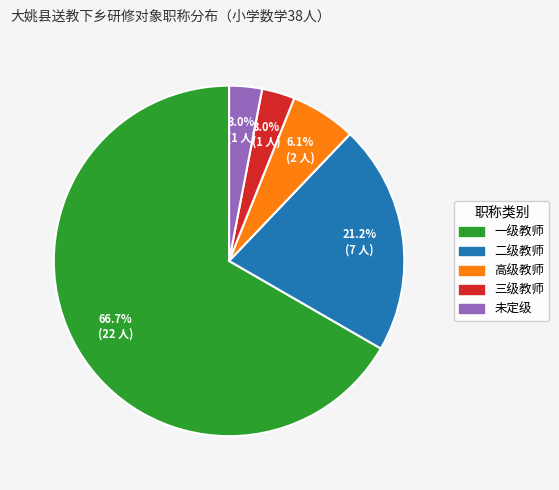

How many segments does this pie chart have?

5